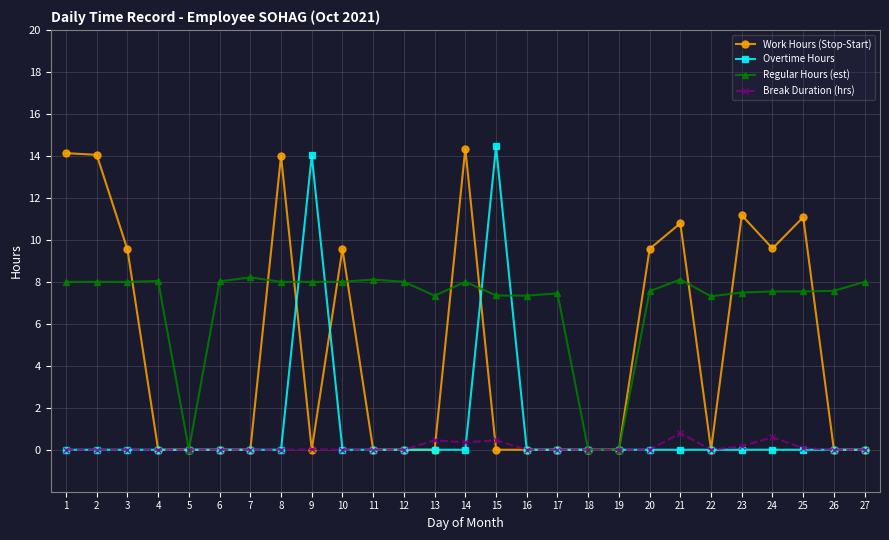

What is the value of the Work Hours (Stop-Start) point at the 10th from the left?

9.6